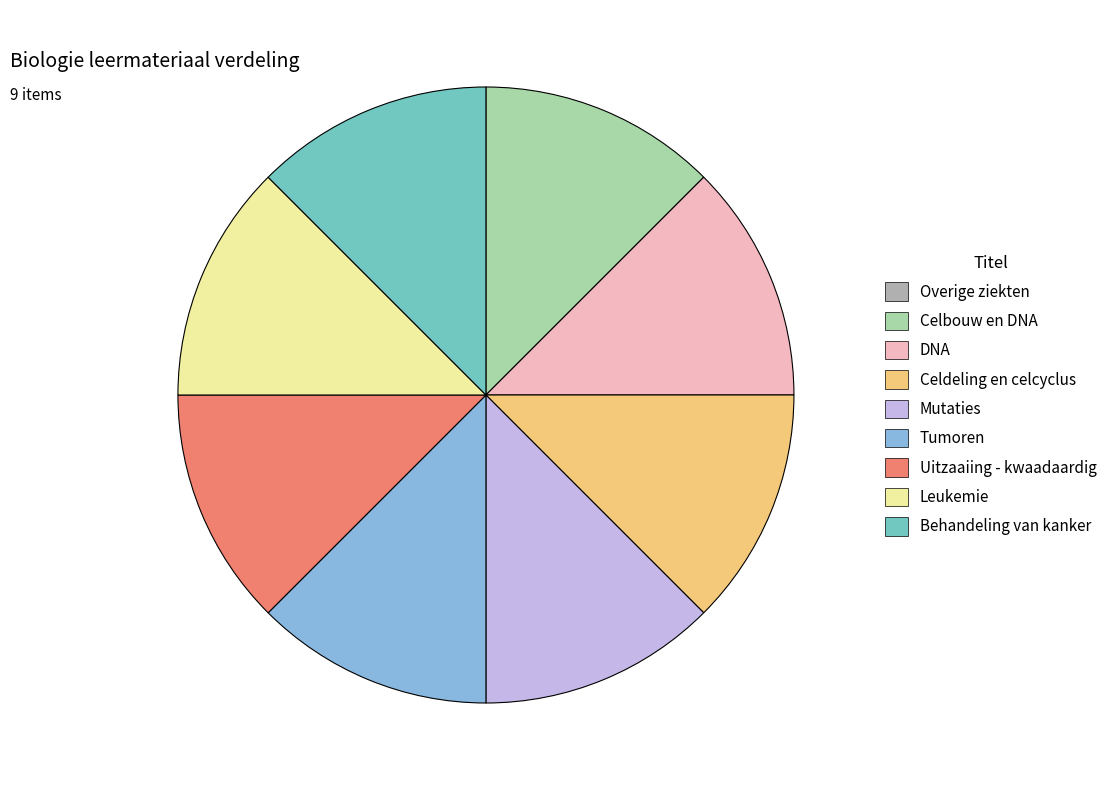

The Leukemie slice represents 13% of the pie. True or false?

True